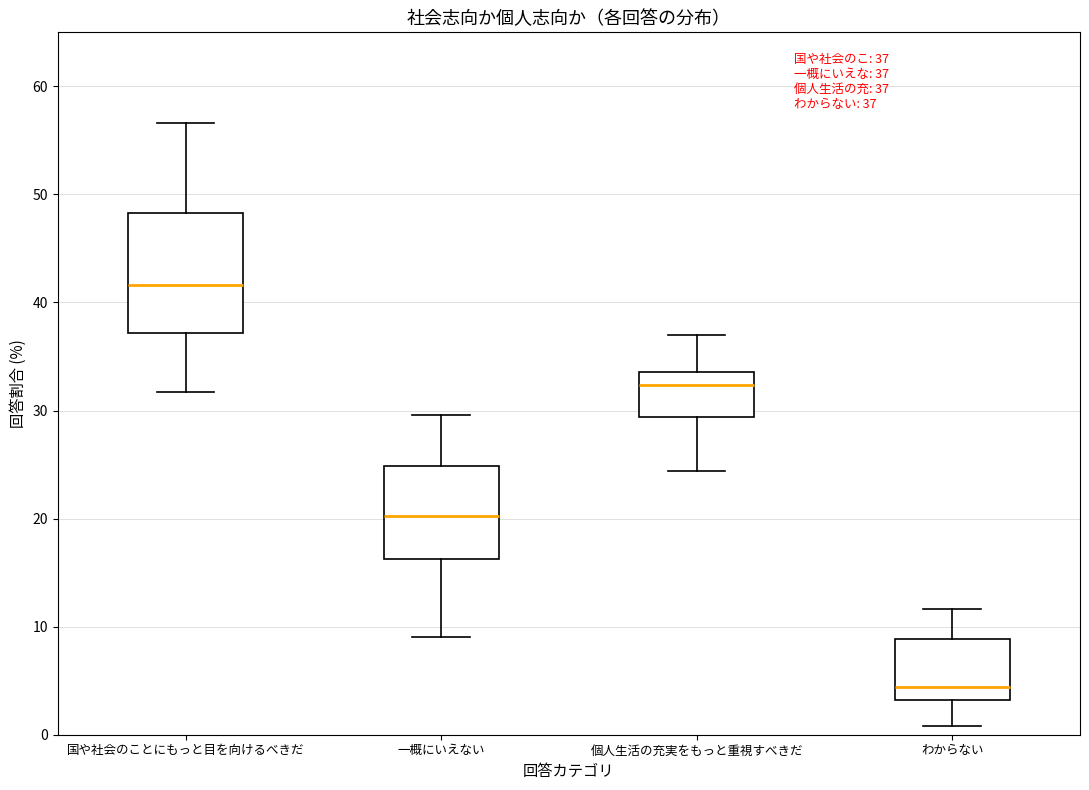

Comparing the boxes themselves (not the whiskers), which one is the tallest?

国や社会のことにもっと目を向けるべきだ